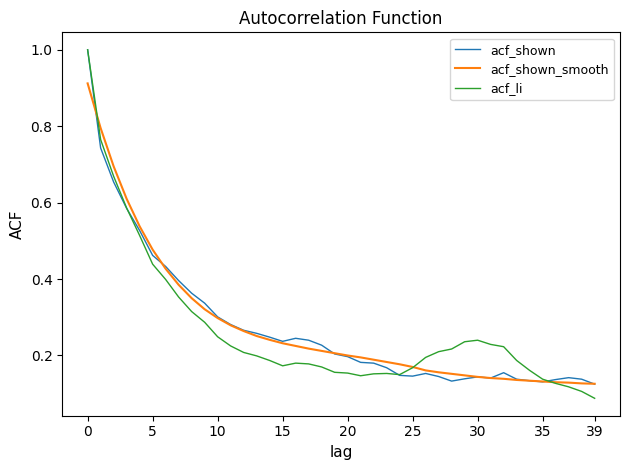

What is the greatest value displayed?

1.0